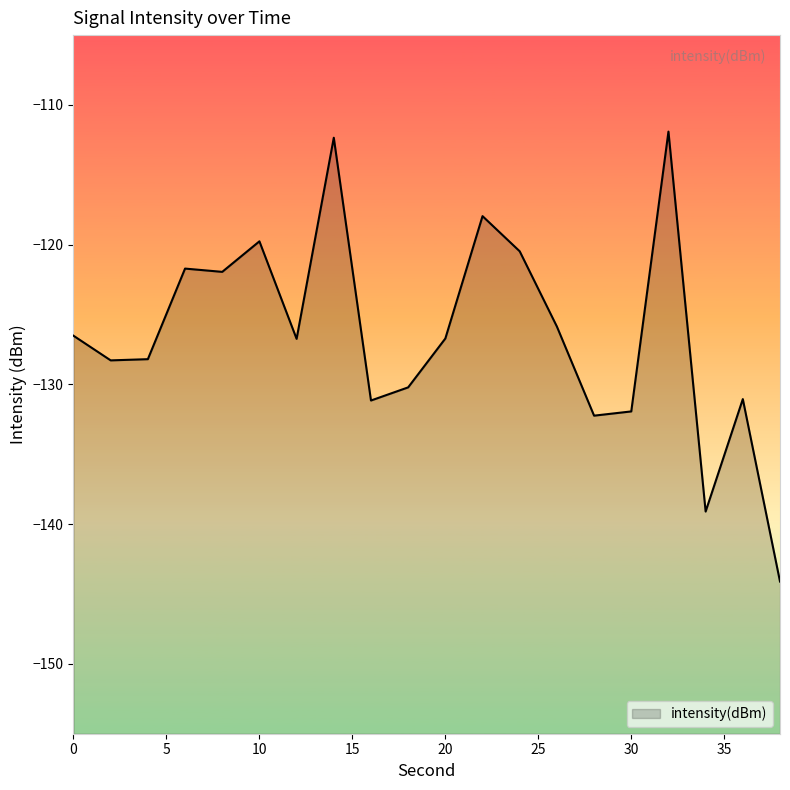

Read the value at 8.

-121.9